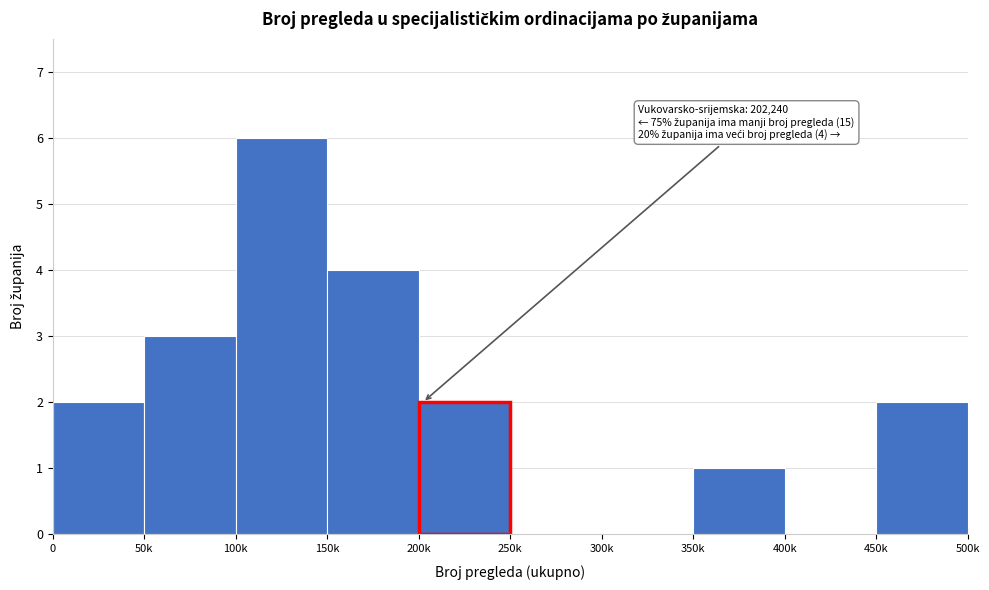

Reading right to left, list all the values displayed in this chart.

450k=2	400k=0	350k=1	300k=0	250k=0	200k=2	150k=4	100k=6	50k=3	0=2